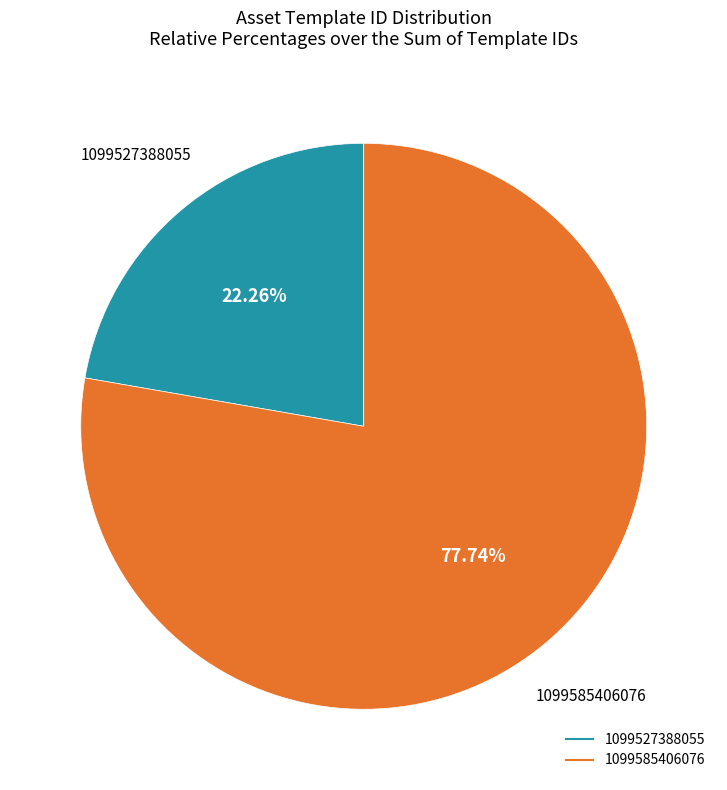

How many slices are in this pie chart?

2